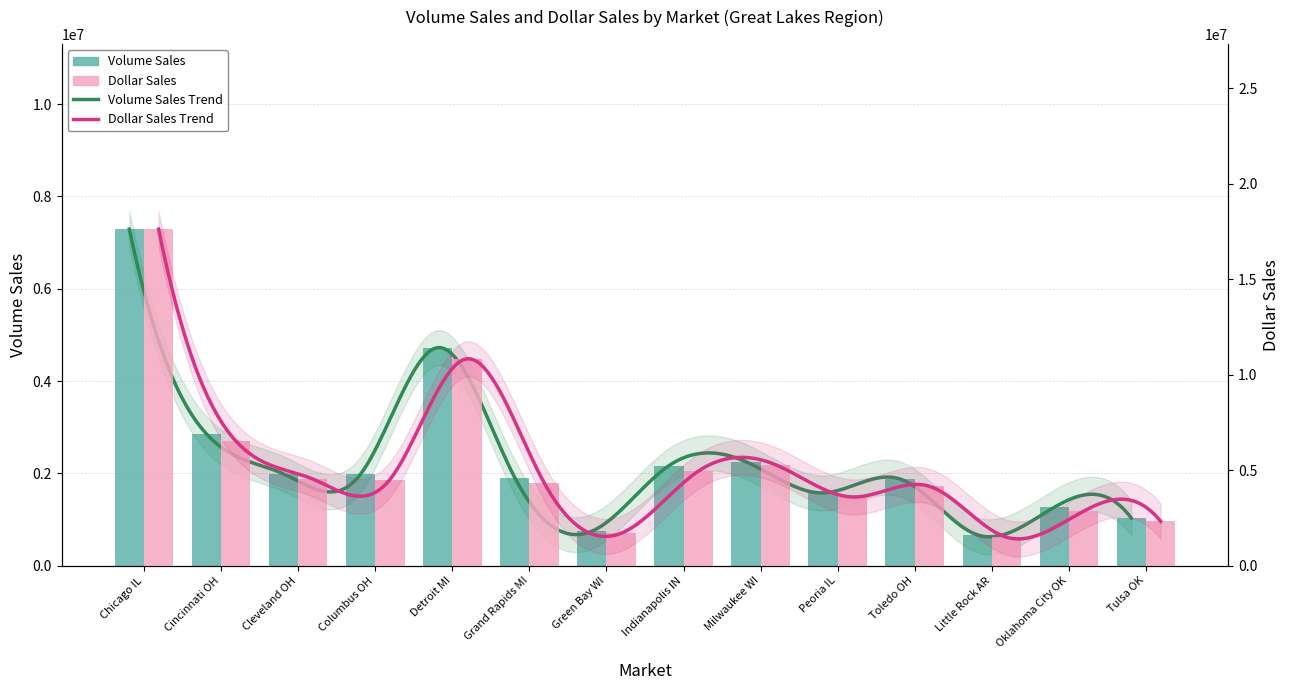

The value of Dollar Sales at Tulsa OK is 2326201.8. True or false?

True